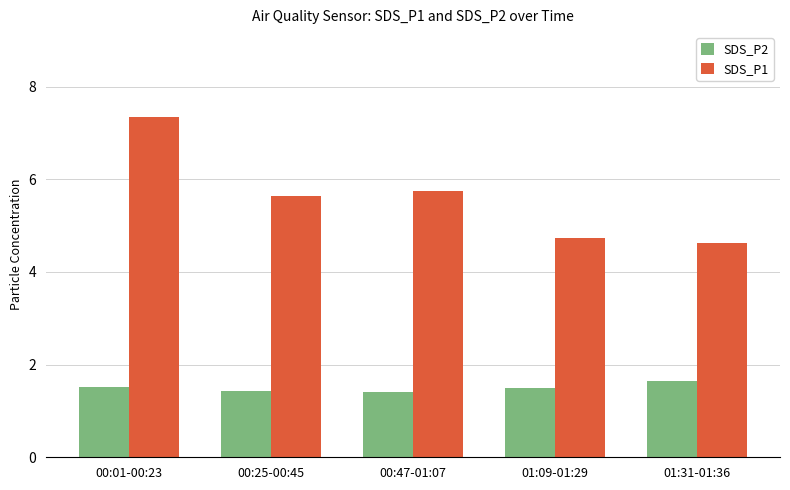

At which category is the sum across all series the highest?

00:01-00:23